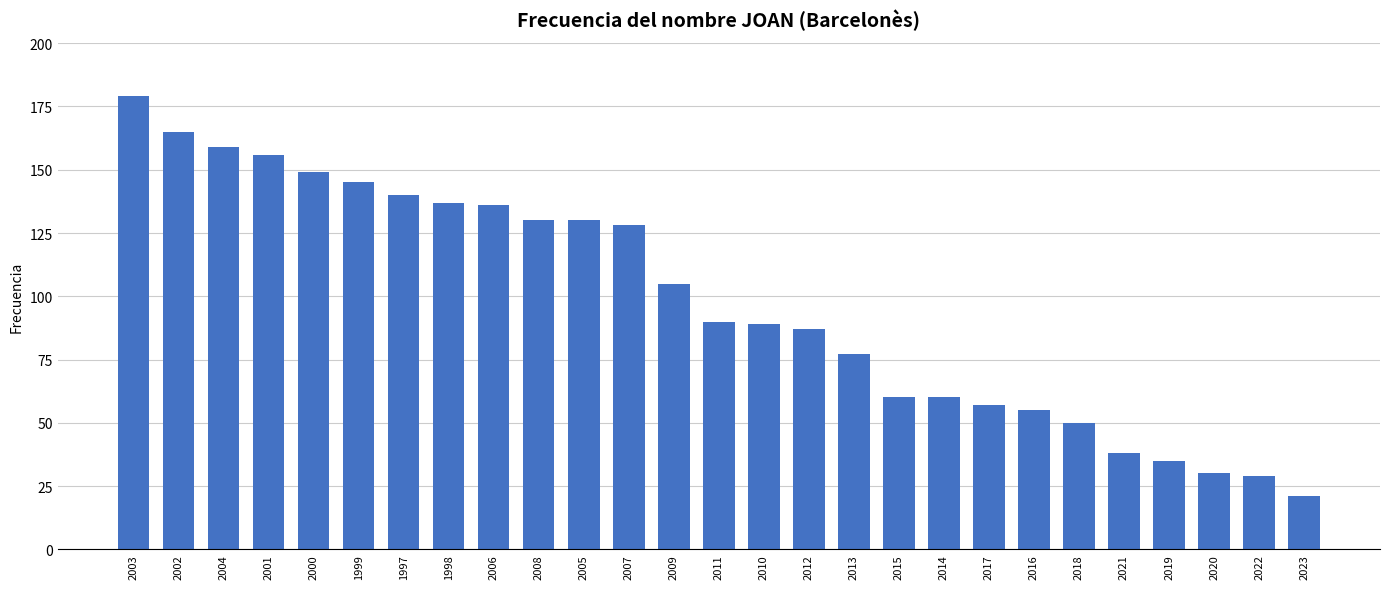

Reading right to left, what are all the values shown in this chart?

2023=21	2022=29	2020=30	2019=35	2021=38	2018=50	2016=55	2017=57	2014=60	2015=60	2013=77	2012=87	2010=89	2011=90	2009=105	2007=128	2005=130	2008=130	2006=136	1998=137	1997=140	1999=145	2000=149	2001=156	2004=159	2002=165	2003=179